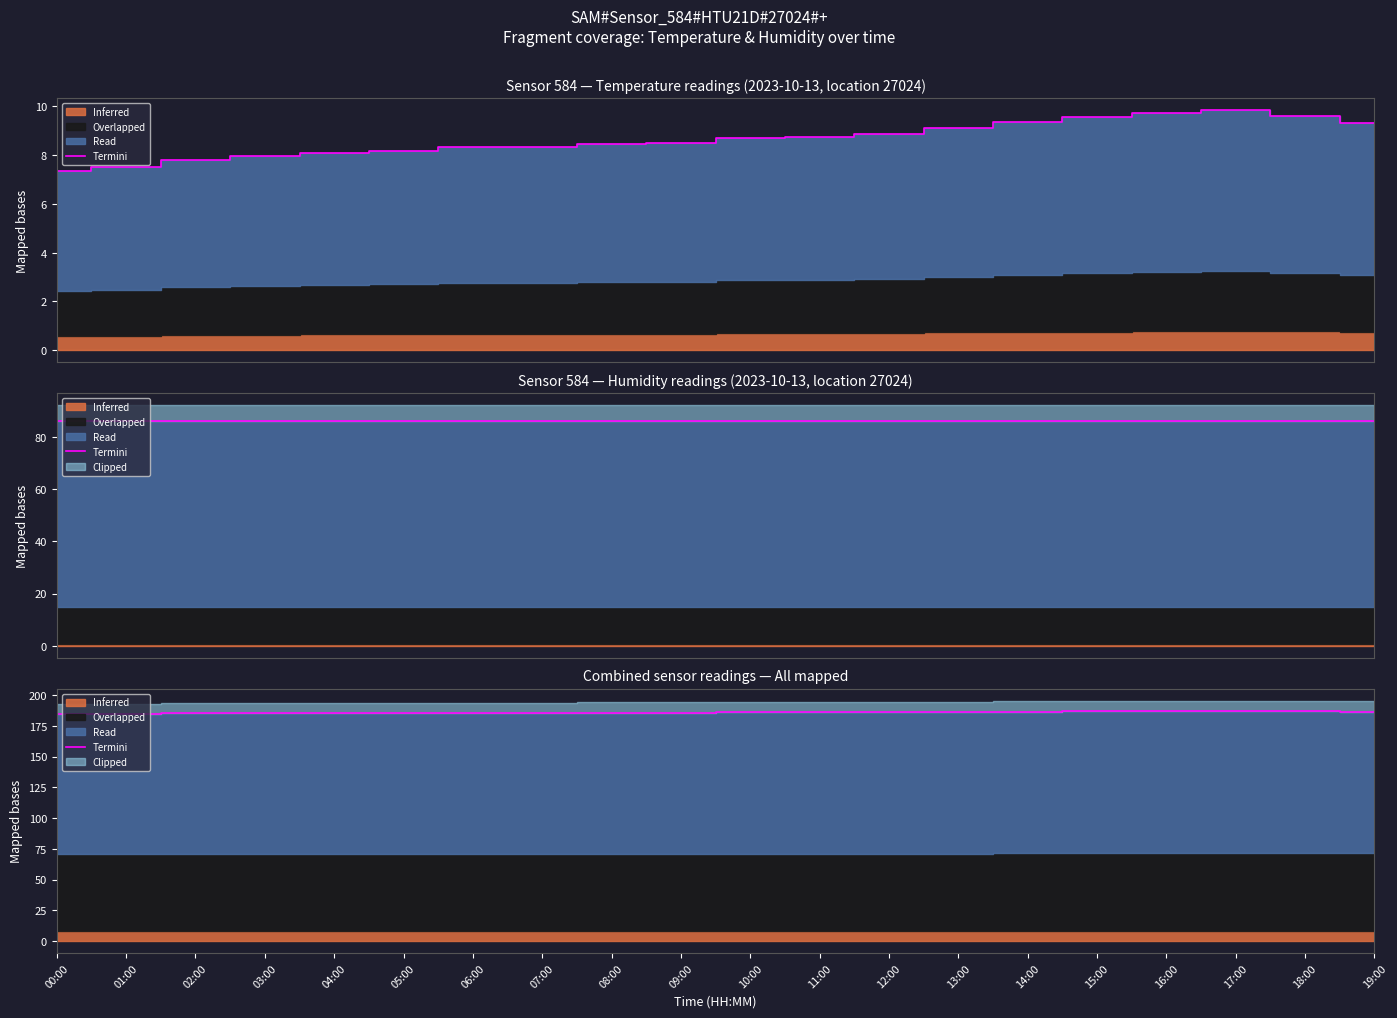

Approximately how many times larger is the value at 12:00 compared to 04:00?

1.0